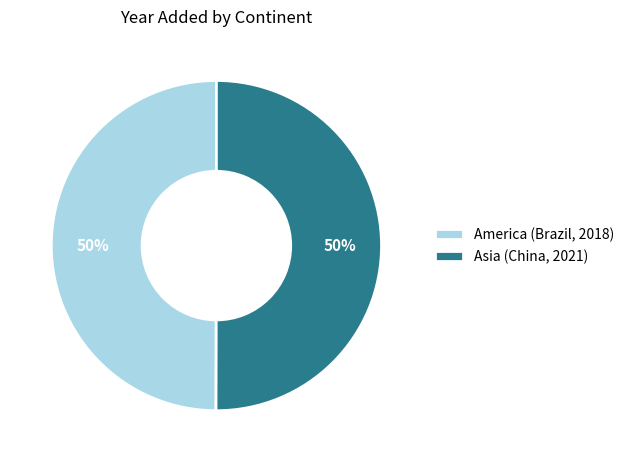

How many slices are in this pie chart?

2